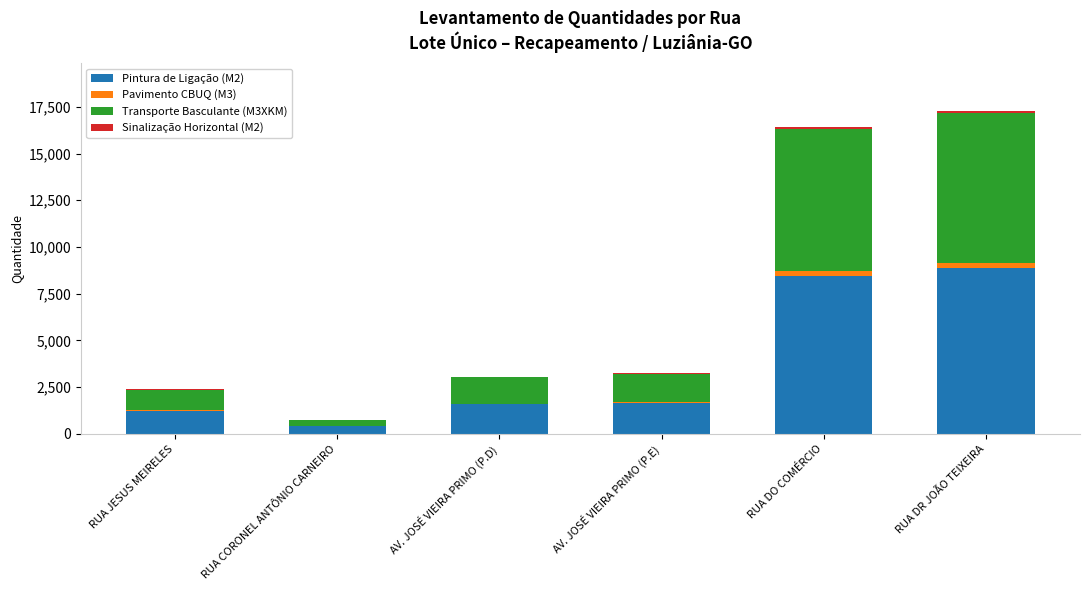

What is the sum of all Pintura de Ligação (M2) values?

22187.3